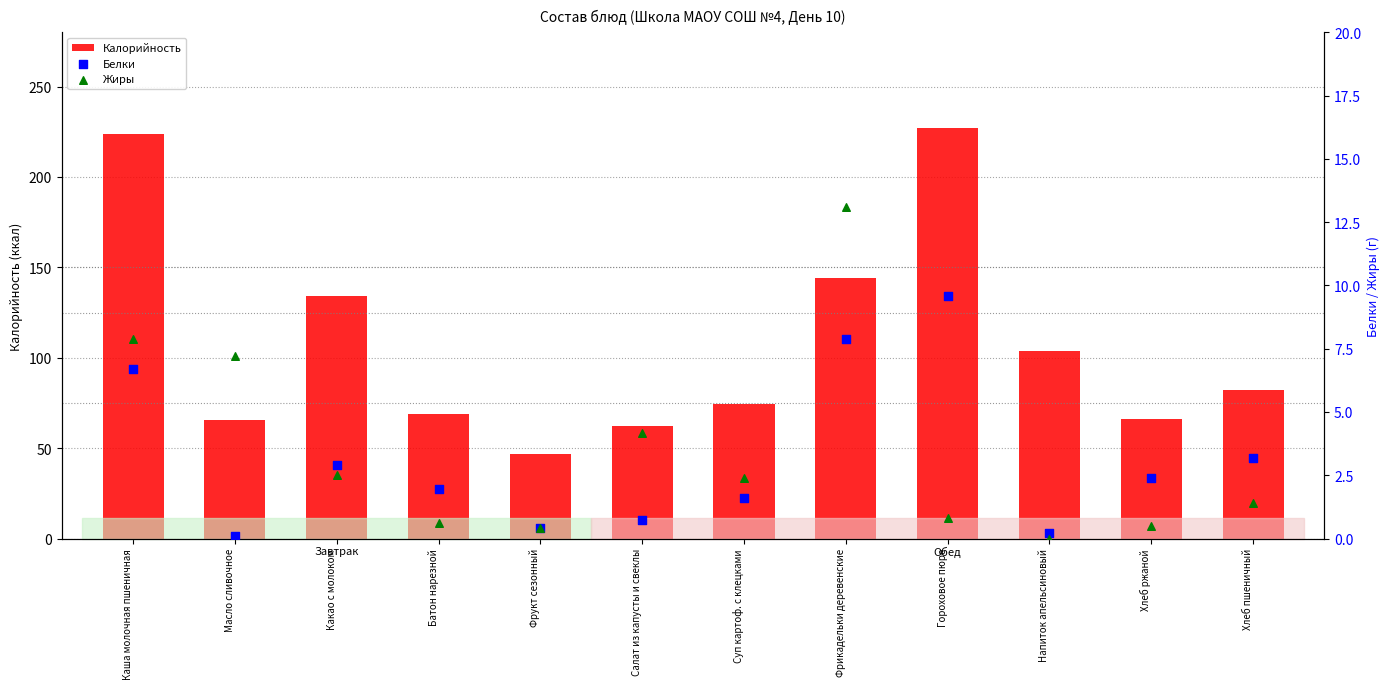

Is the value of Белки at Фрикадельки деревенские greater than the value of Жиры at Суп картоф. с клецками?

Yes